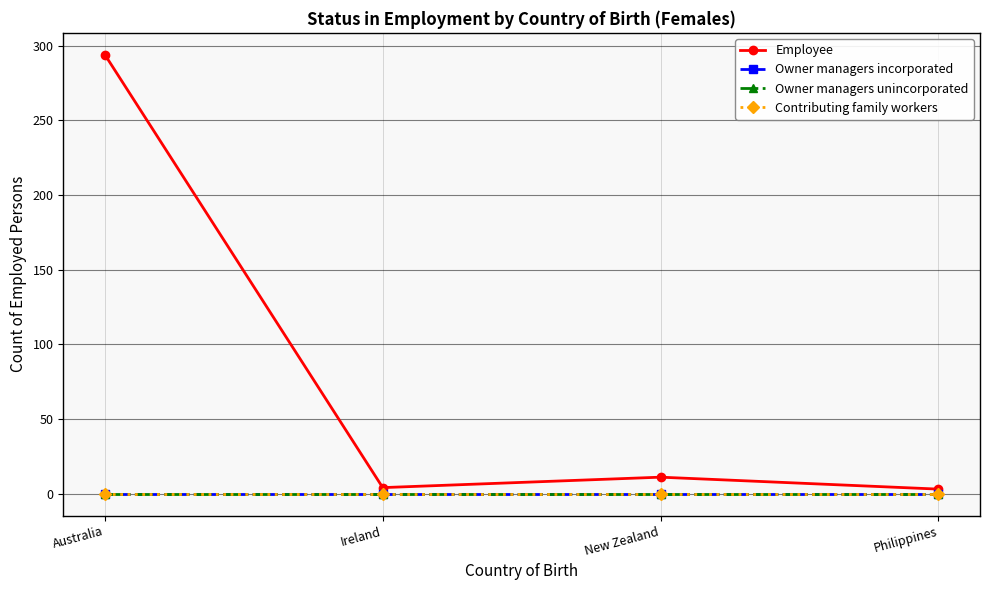

Is this an area chart (filled region under the line)?

No